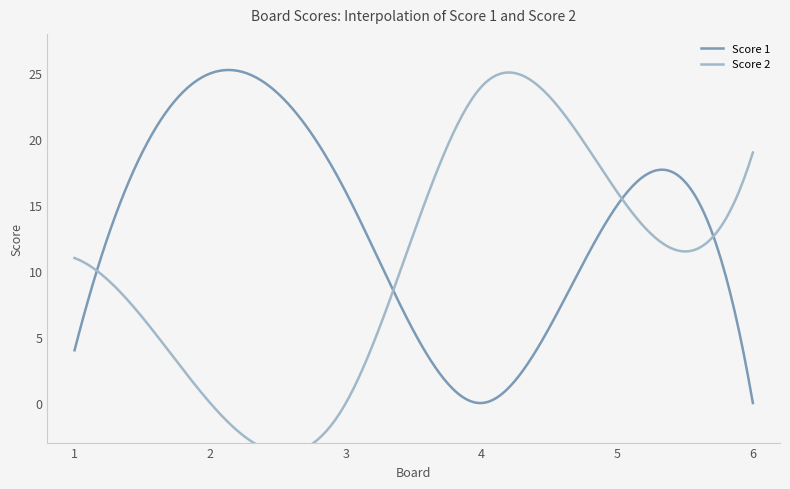

How many data points in Score 2 are less than 16?

3